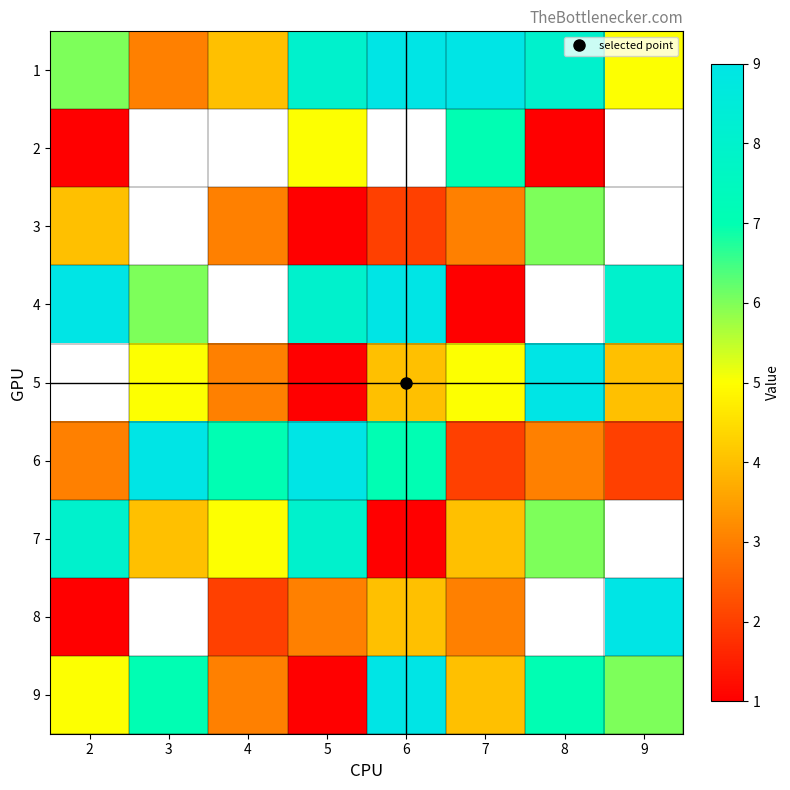

The value of 3 at 8 is 6.0. True or false?

True